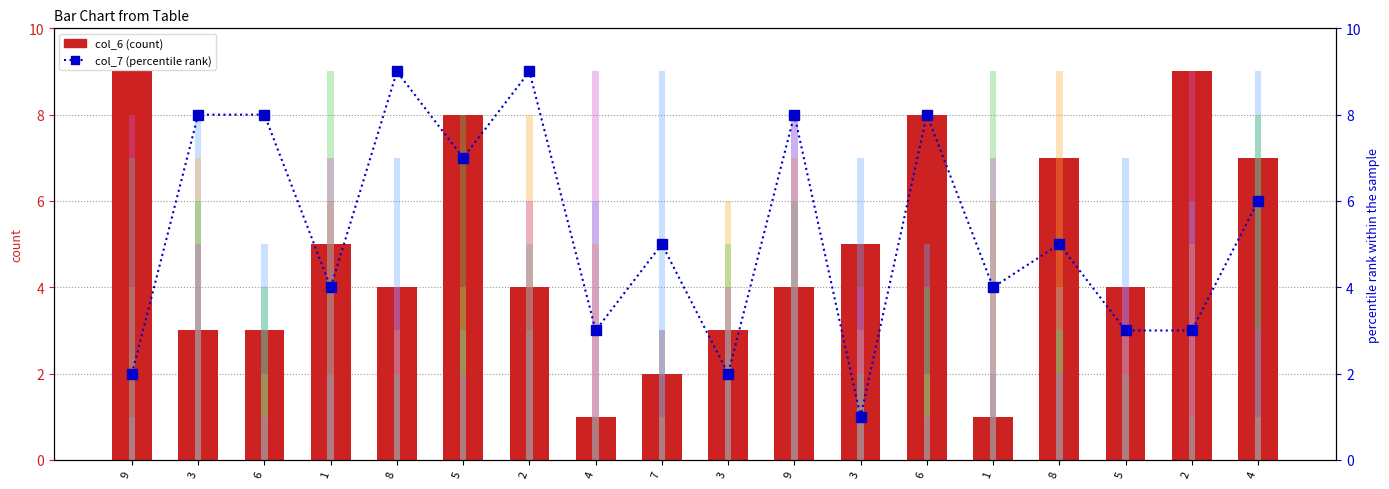

What is the value of the col_3 bar at the 9th from the left?

9